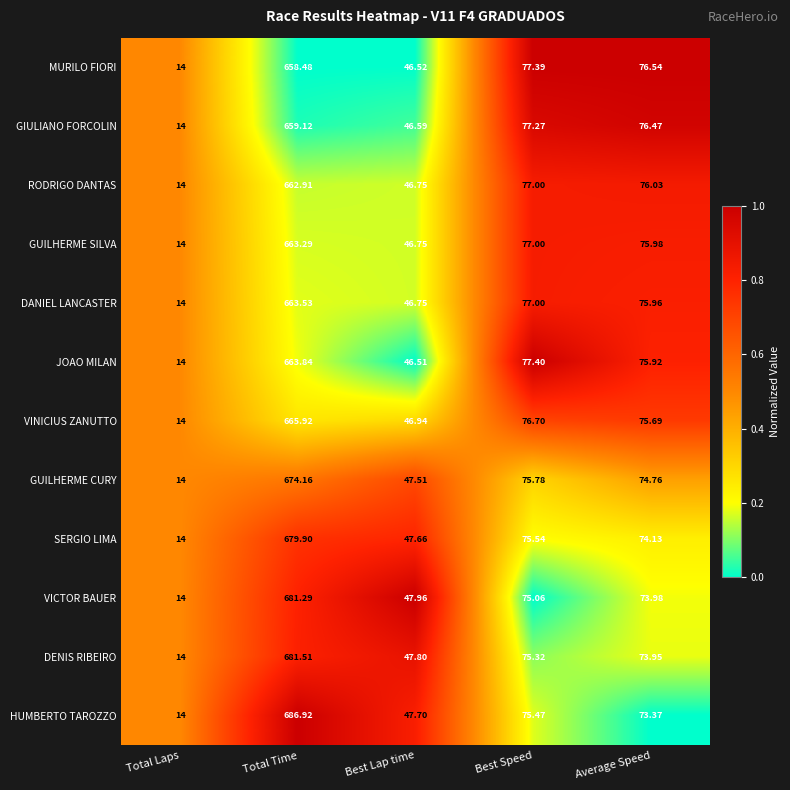

Which category has the lowest value across all series?

Total Laps